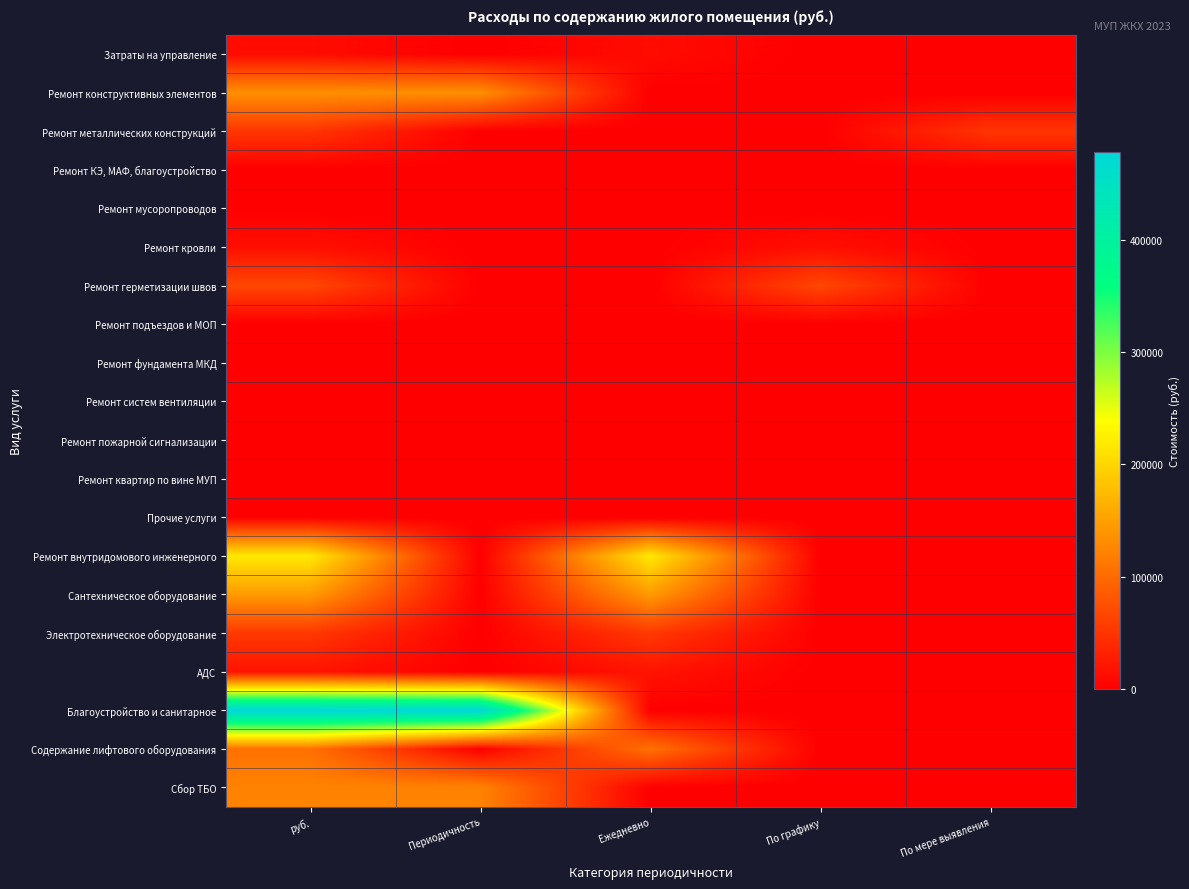

Reading left to right, list all the values displayed in this chart.

Затраты на управление: руб.=11782.0	Периодичность=0.0	Ежедневно=11782.0	По графику=0.0	По мере выявления=0.0
Ремонт конструктивных элементов: руб.=134943.1	Периодичность=134943.1	Ежедневно=0.0	По графику=0.0	По мере выявления=0.0
Ремонт металлических конструкций: руб.=50890.2	Периодичность=0.0	Ежедневно=0.0	По графику=0.0	По мере выявления=50890.2
Ремонт КЭ, МАФ, благоустройство: руб.=0.0	Периодичность=0.0	Ежедневно=0.0	По графику=0.0	По мере выявления=0.0
Ремонт мусоропроводов: руб.=0.0	Периодичность=0.0	Ежедневно=0.0	По графику=0.0	По мере выявления=0.0
Ремонт кровли: руб.=15018.0	Периодичность=0.0	Ежедневно=0.0	По графику=15018.0	По мере выявления=0.0
Ремонт герметизации швов: руб.=67241.5	Периодичность=0.0	Ежедневно=0.0	По графику=67241.5	По мере выявления=0.0
Ремонт подъездов и МОП: руб.=0.0	Периодичность=0.0	Ежедневно=0.0	По графику=0.0	По мере выявления=0.0
Ремонт фундамента МКД: руб.=0.0	Периодичность=0.0	Ежедневно=0.0	По графику=0.0	По мере выявления=0.0
Ремонт систем вентиляции: руб.=0.0	Периодичность=0.0	Ежедневно=0.0	По графику=0.0	По мере выявления=0.0
Ремонт пожарной сигнализации: руб.=0.0	Периодичность=0.0	Ежедневно=0.0	По графику=0.0	По мере выявления=0.0
Ремонт квартир по вине МУП: руб.=0.0	Периодичность=0.0	Ежедневно=0.0	По графику=0.0	По мере выявления=0.0
Прочие услуги: руб.=1793.5	Периодичность=0.0	Ежедневно=0.0	По графику=0.0	По мере выявления=1793.5
Ремонт внутридомового инженерного: руб.=218753.6	Периодичность=0.0	Ежедневно=218753.6	По графику=0.0	По мере выявления=0.0
Сантехническое оборудование: руб.=145301.8	Периодичность=0.0	Ежедневно=145301.8	По графику=0.0	По мере выявления=0.0
Электротехническое оборудование: руб.=54033.3	Периодичность=0.0	Ежедневно=54033.3	По графику=0.0	По мере выявления=0.0
АДС: руб.=19418.5	Периодичность=0.0	Ежедневно=19418.5	По графику=0.0	По мере выявления=0.0
Благоустройство и санитарное: руб.=477534.7	Периодичность=477534.7	Ежедневно=0.0	По графику=0.0	По мере выявления=0.0
Содержание лифтового оборудования: руб.=106609.0	Периодичность=0.0	Ежедневно=106609.0	По графику=0.0	По мере выявления=0.0
Сбор ТБО: руб.=123386.1	Периодичность=123386.1	Ежедневно=0.0	По графику=0.0	По мере выявления=0.0